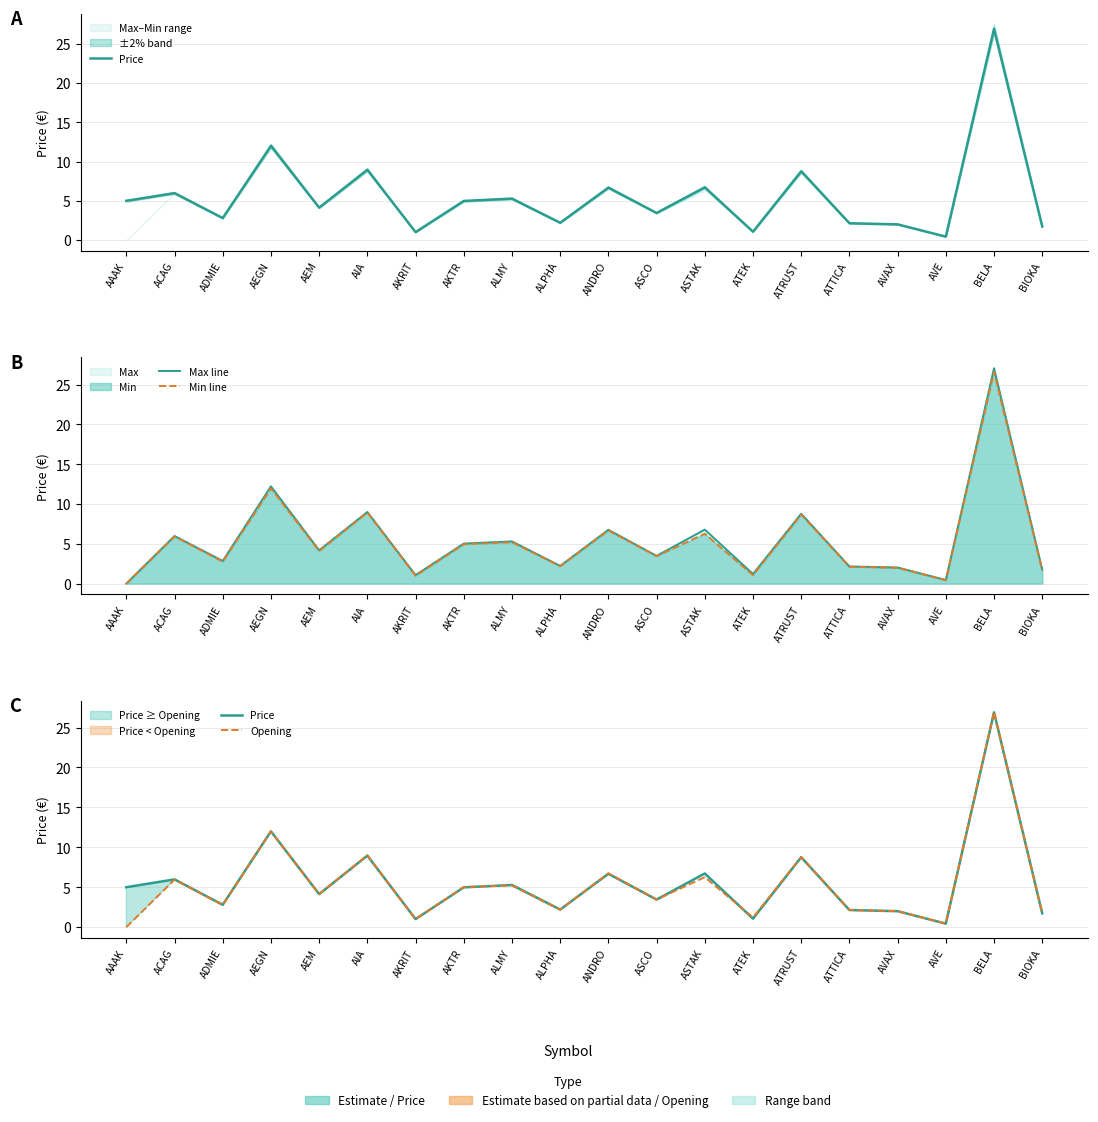

Which series has the largest total across all categories?

Price